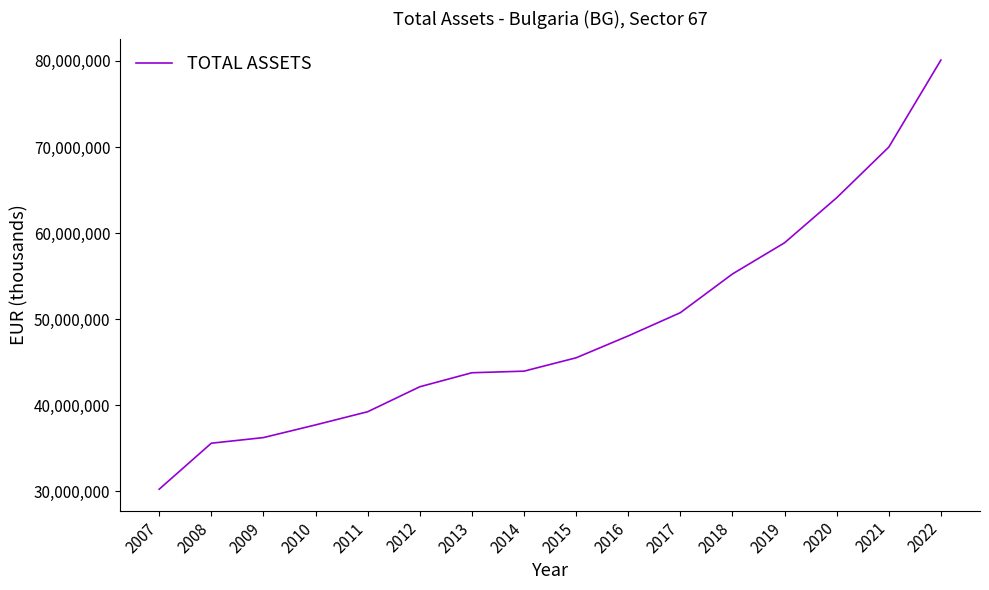

Is it true that the value at 2022 is 80106513?

True